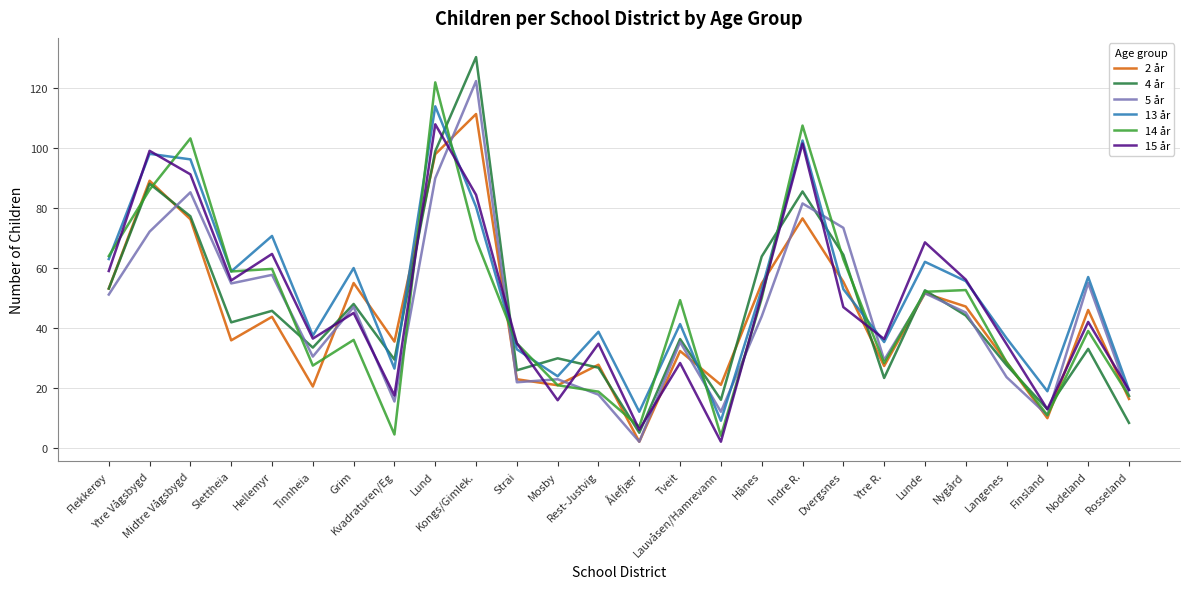

Where does the 13 år series first go above 52?

Flekkerøy